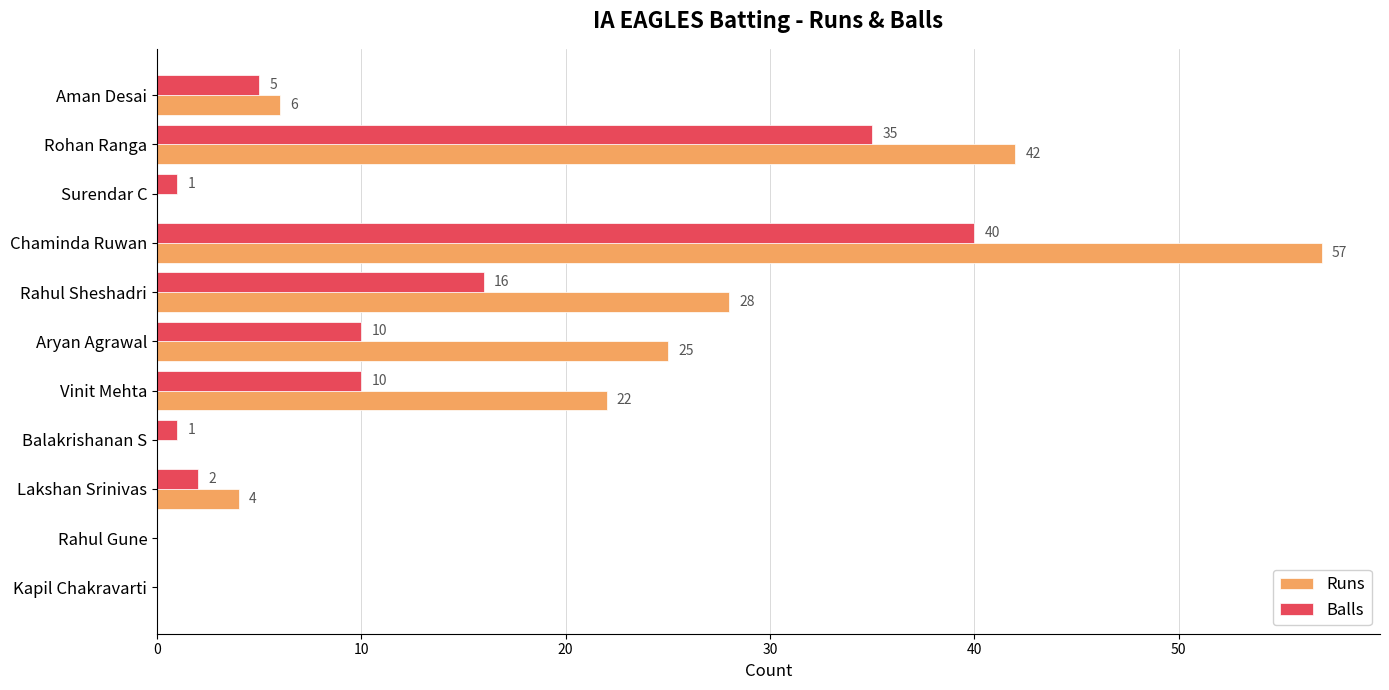

What is the maximum value for Balls?

40